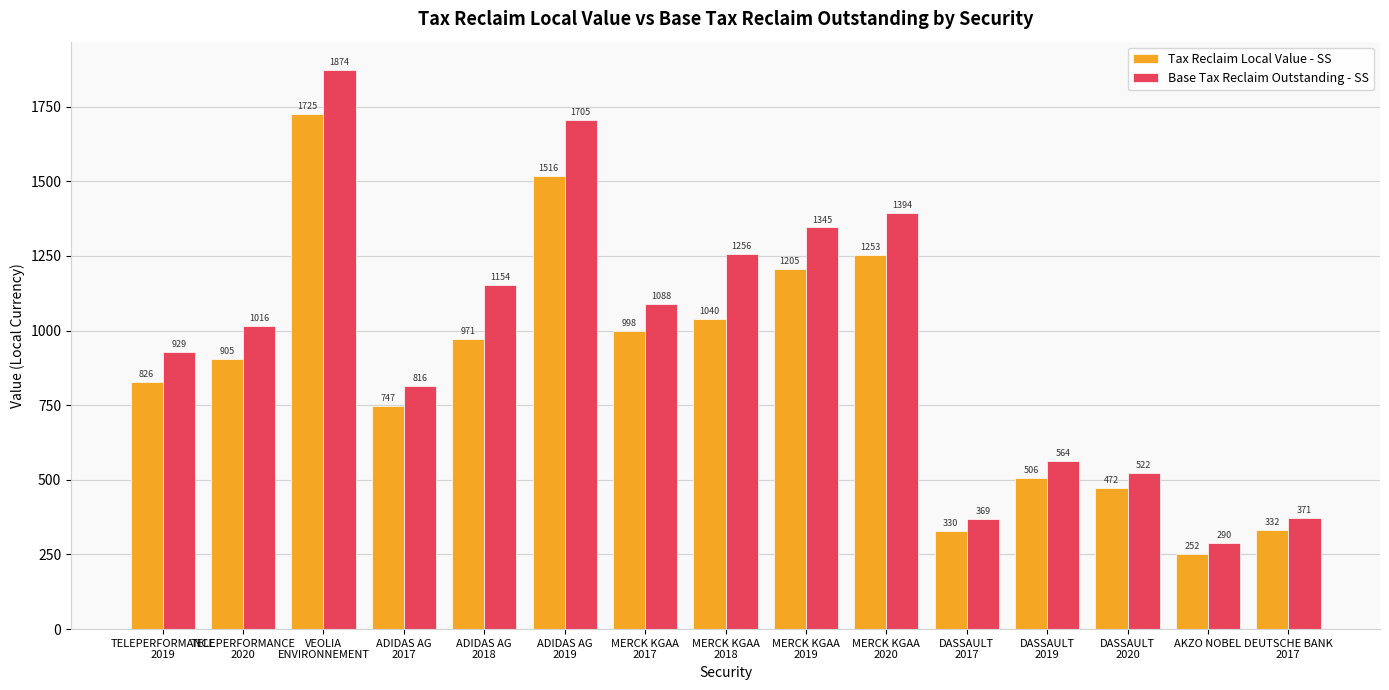

At how many categories does at least one series exceed 303?

14